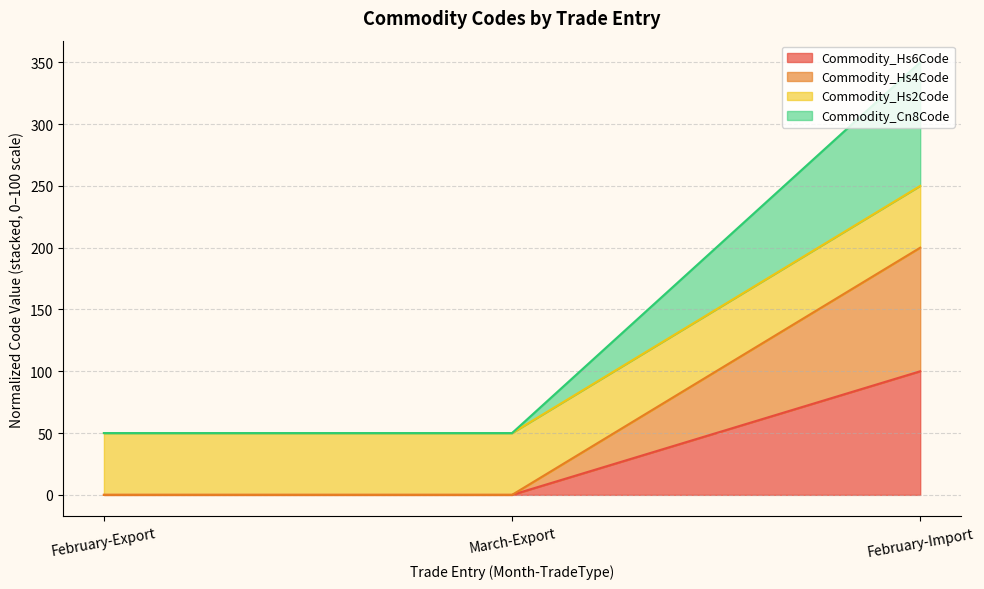

Between March-Export and February-Import, which series saw the biggest shift?

Commodity_Hs6Code